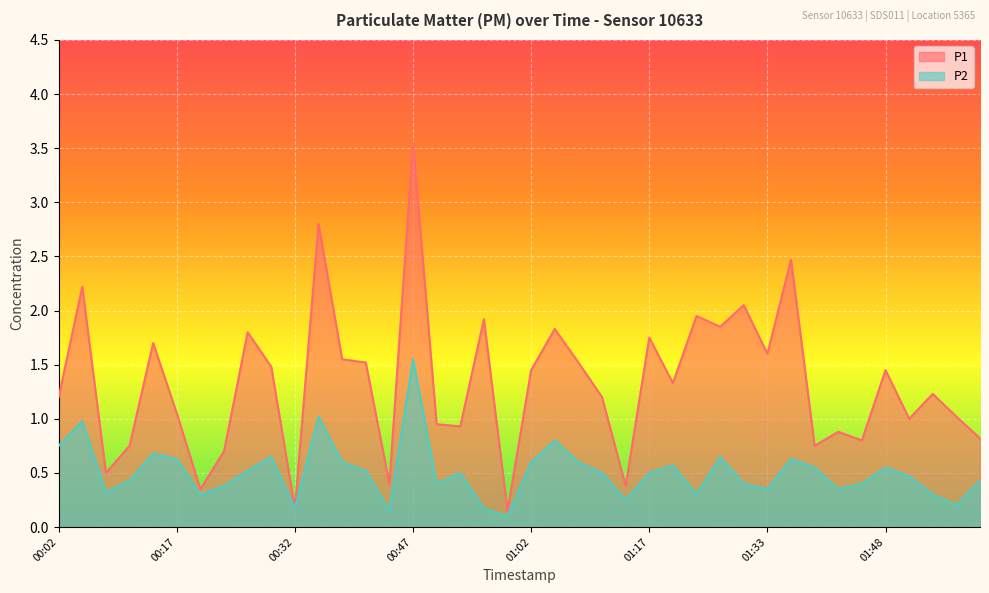

What is the difference between the highest and lowest values at 01:45?

0.4